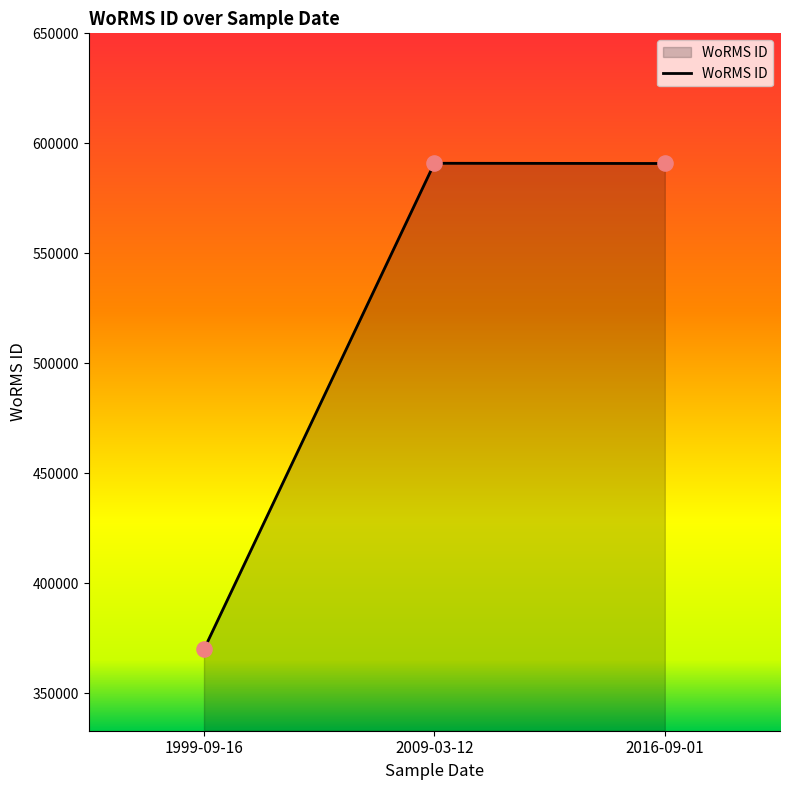

Approximately how many times larger is the value at 2009-03-12 compared to 2016-09-01?

1.0